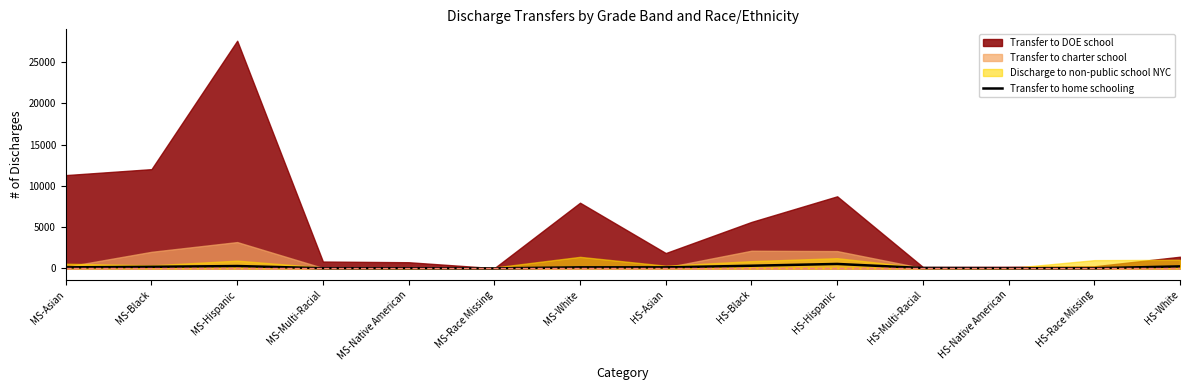

Reading left to right, transcribe all the data shown in this chart.

MS-Asian=124	MS-Black=190	MS-Hispanic=287	MS-Multi-Racial=22	MS-Native American=17	MS-Race Missing=0	MS-White=126	HS-Asian=124	HS-Black=322	HS-Hispanic=539	HS-Multi-Racial=46	HS-Native American=14	HS-Race Missing=18	HS-White=242